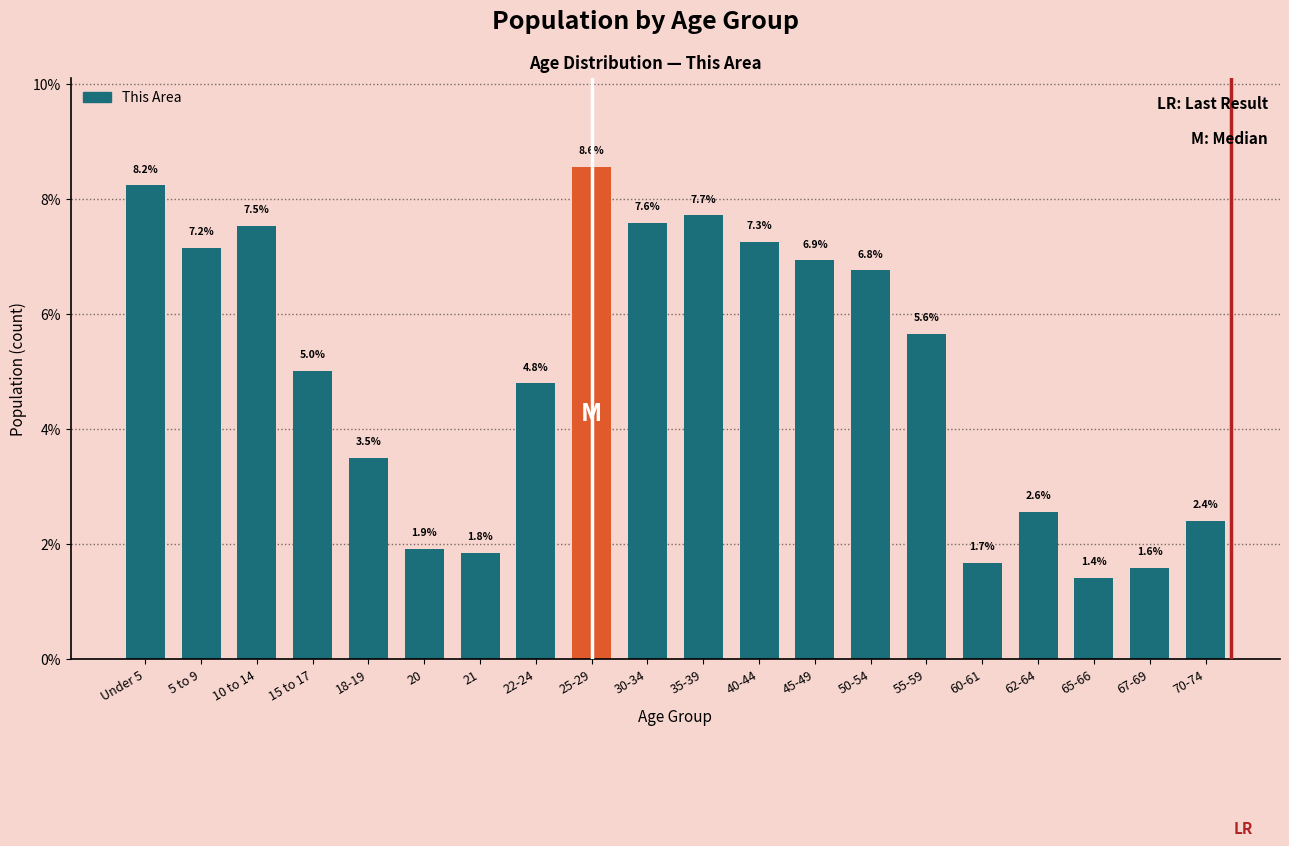

Reading left to right, transcribe all the data shown in this chart.

8.2	7.2	7.5	5.0	3.5	1.9	1.8	4.8	8.6	7.6	7.7	7.3	6.9	6.8	5.6	1.7	2.6	1.4	1.6	2.4